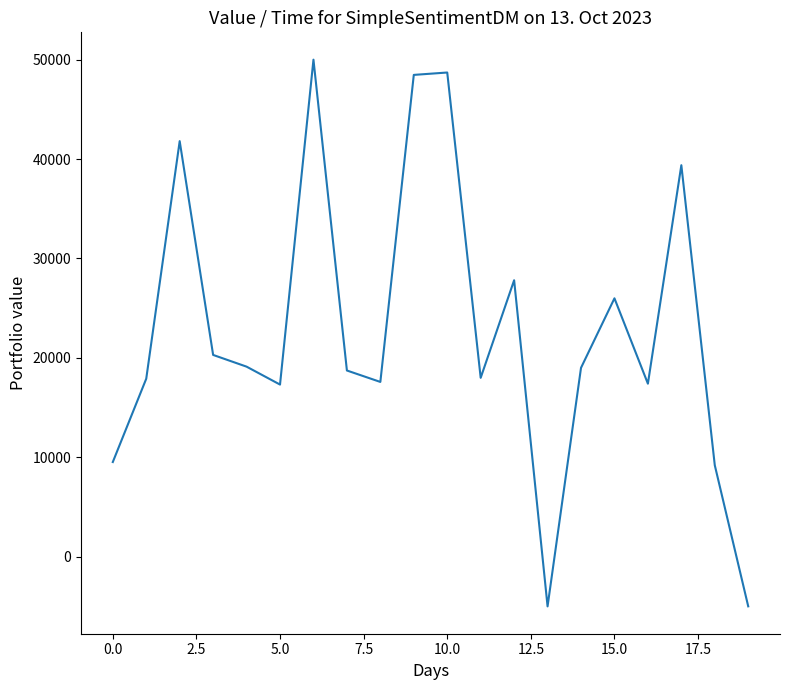

How many interior local valleys (lower than both neighbors) does the data have?

5